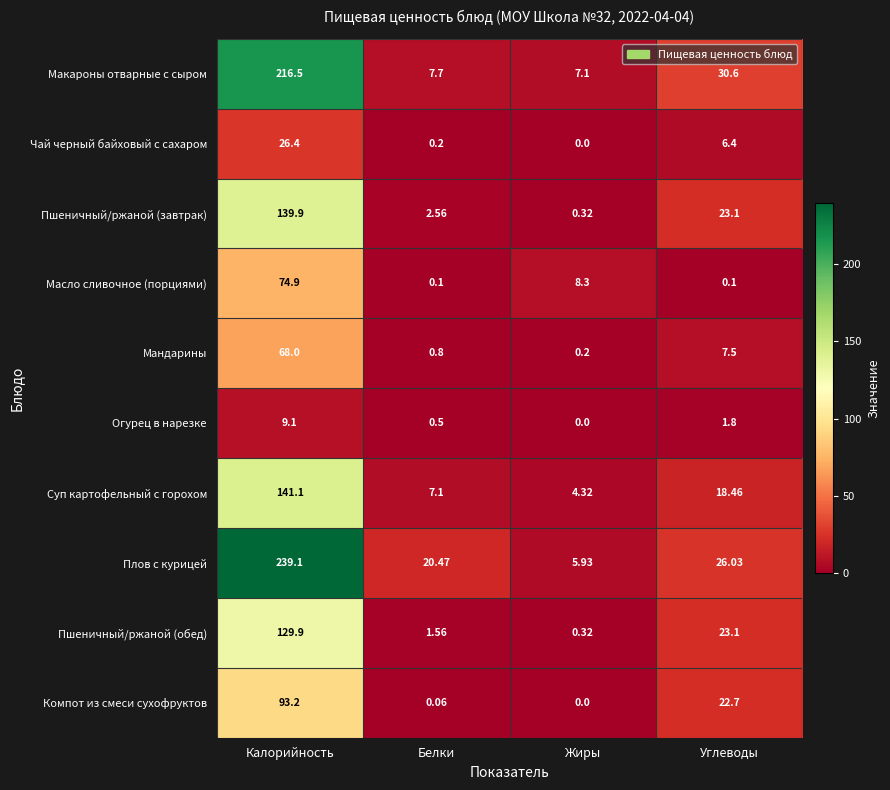

Which series changed the most between Калорийность and Жиры?

Плов с курицей